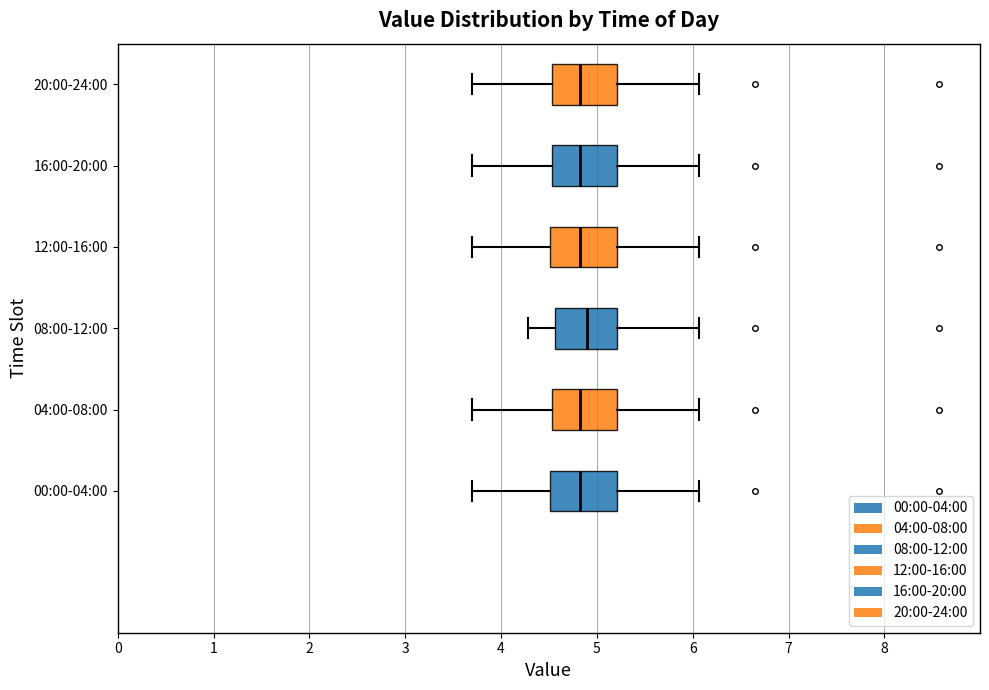

Reading bottom to top, transcribe this box plot: for each box, give where its median line is, the range the box spans, and where its two whiskers end, as read against the x-axis. The values are not printed on the chart, so give them approximately, as read against the axis.

00:00-04:00: median 4.8, box 4.5 to 5.2, whiskers 3.7 to 6.1
04:00-08:00: median 4.8, box 4.5 to 5.2, whiskers 3.7 to 6.1
08:00-12:00: median 4.9, box 4.6 to 5.2, whiskers 4.3 to 6.1
12:00-16:00: median 4.8, box 4.5 to 5.2, whiskers 3.7 to 6.1
16:00-20:00: median 4.8, box 4.5 to 5.2, whiskers 3.7 to 6.1
20:00-24:00: median 4.8, box 4.5 to 5.2, whiskers 3.7 to 6.1